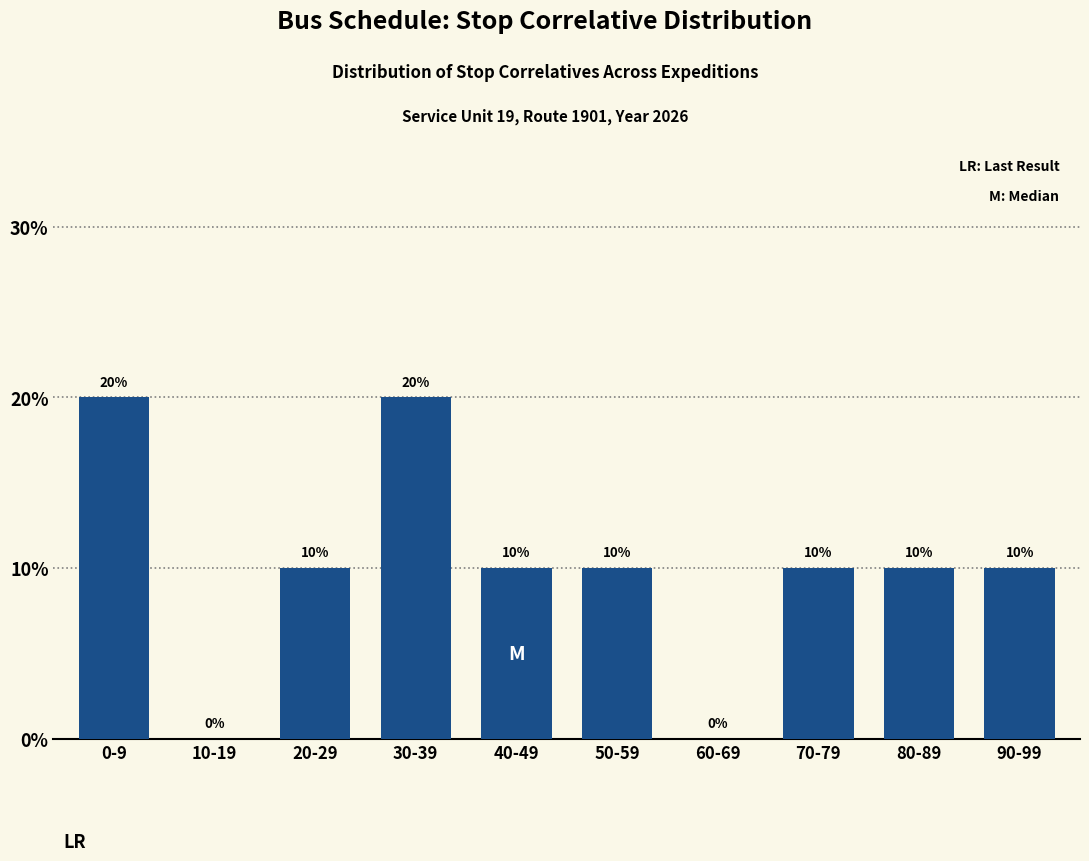

Reading right to left, what are all the values shown in this chart?

90-99=10	80-89=10	70-79=10	60-69=0	50-59=10	40-49=10	30-39=20	20-29=10	10-19=0	0-9=20